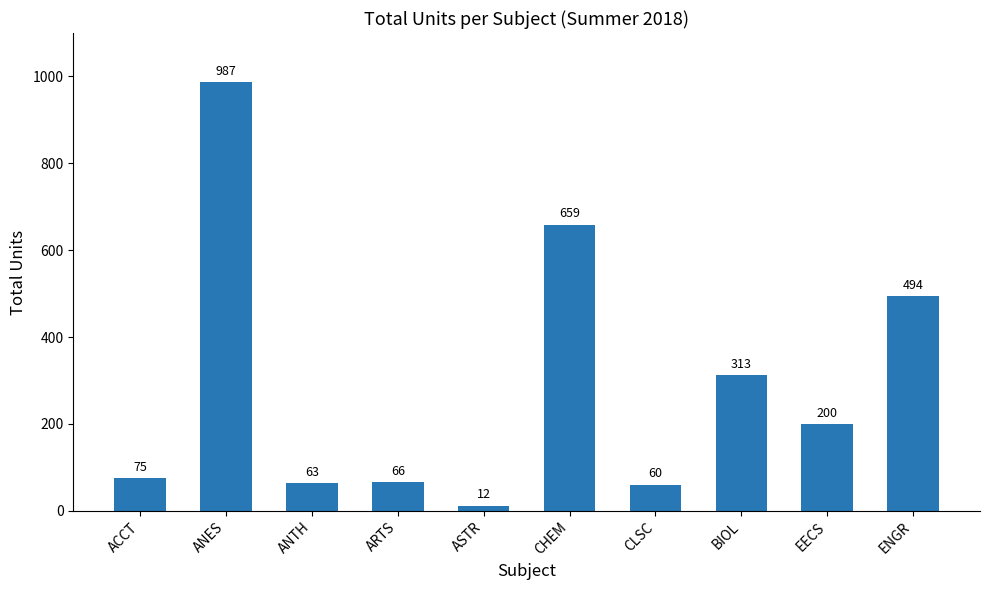

At which label is the value closest to 499?

ENGR